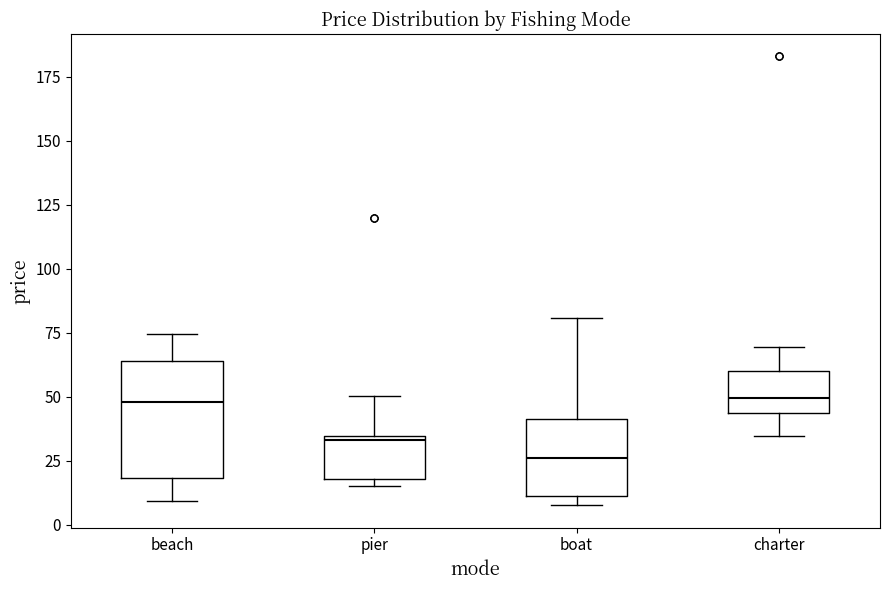

Which box is the tallest, from its lower edge to its upper edge?

beach